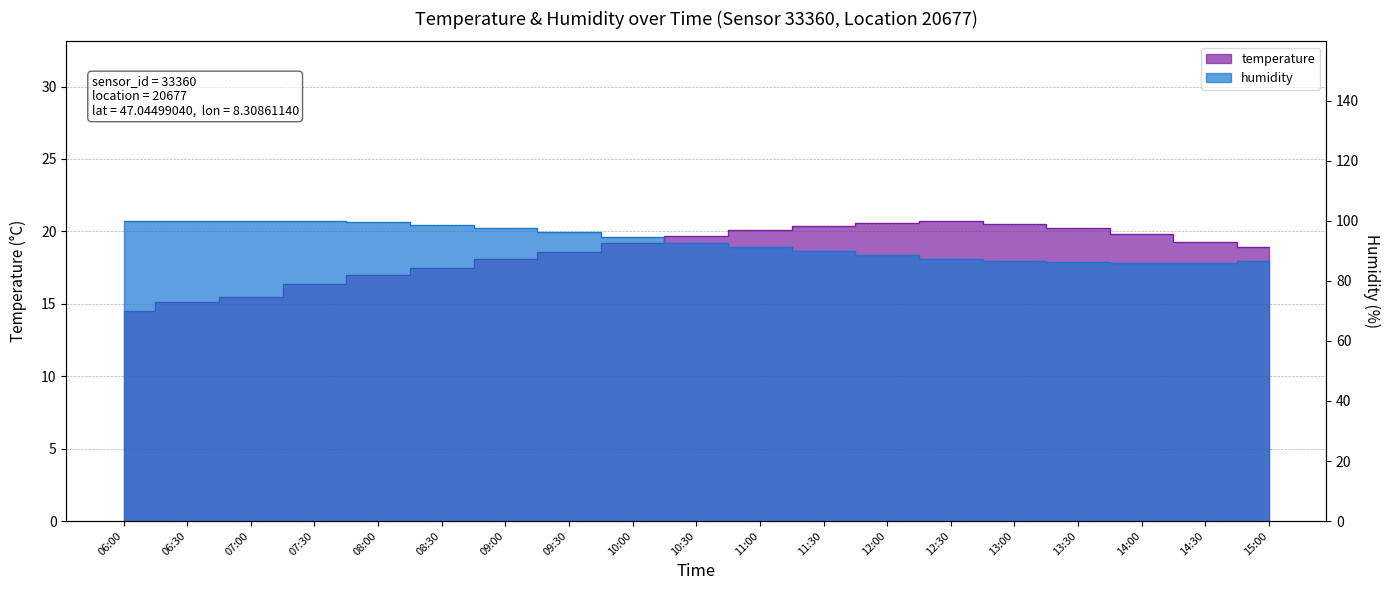

Reading left to right, what are all the values shown in this chart?

temperature: 14.5	15.1	15.5	16.4	17.0	17.5	18.1	18.6	19.2	19.7	20.1	20.4	20.6	20.7	20.5	20.2	19.8	19.3	18.9
humidity: 99.9	99.9	99.9	99.9	99.5	98.8	97.6	96.2	94.5	92.8	91.2	89.9	88.6	87.4	86.8	86.2	85.9	86.1	86.5